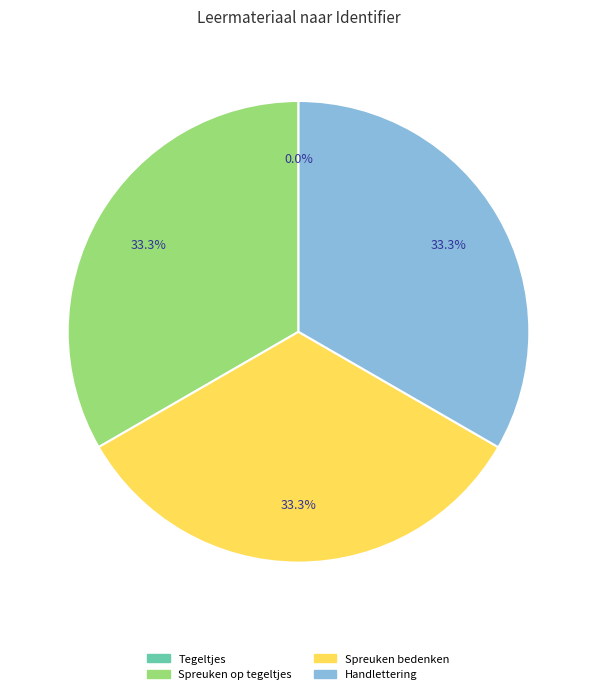

What percentage is NOT represented by Handlettering?

66.7%